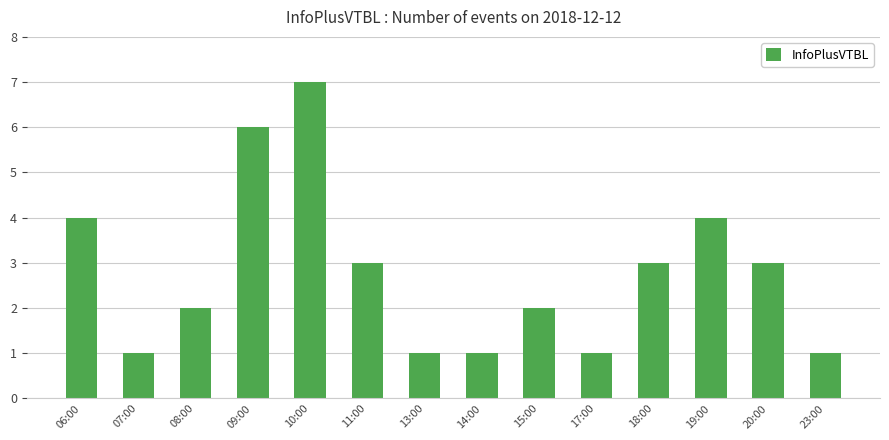

The chart shows a value of 4 at 19:00. True or false?

True